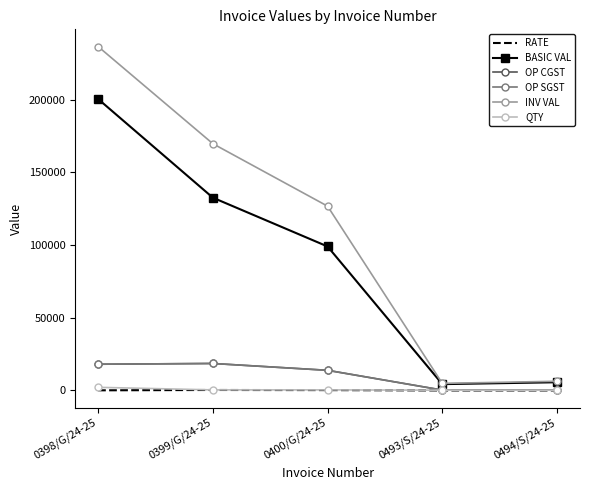

What is the highest value of the RATE series?

331.5